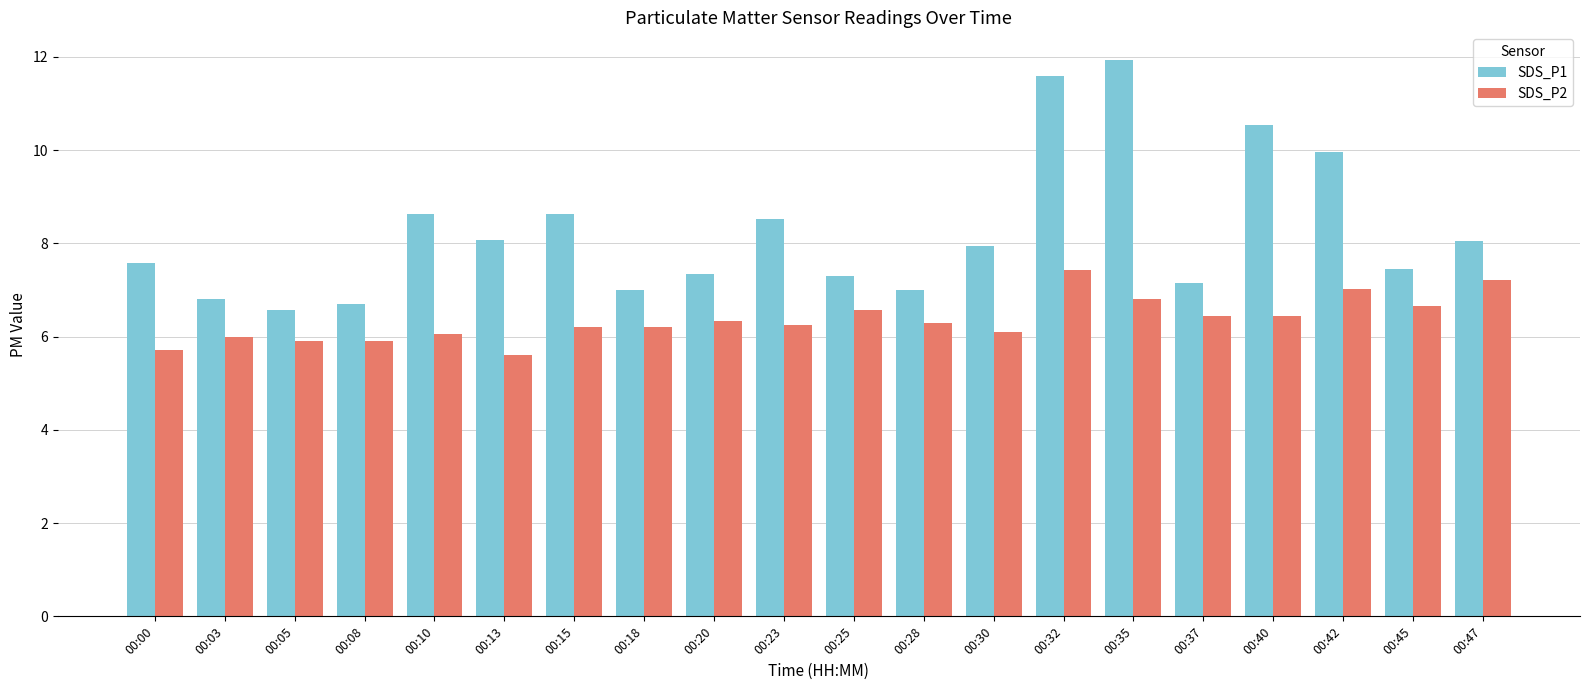

Is the value of SDS_P1 at 00:47 greater than the value of SDS_P2 at 00:15?

Yes